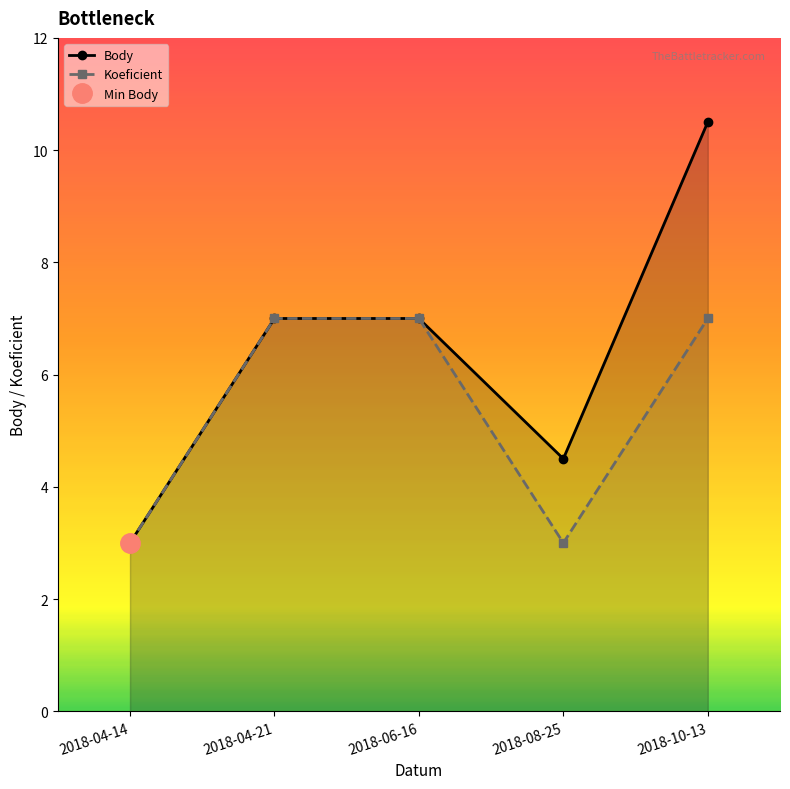

How many categories are shown in the chart?

5